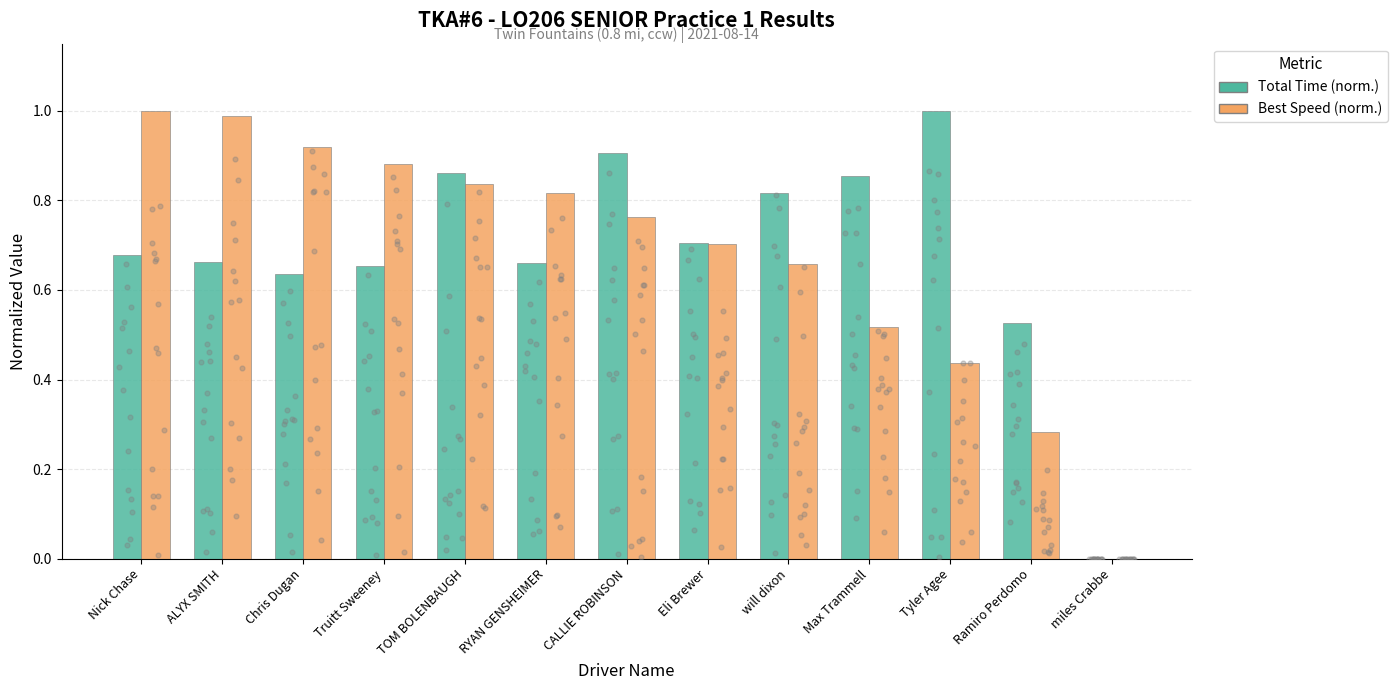

Which series reaches the maximum Y coordinate?

Total Time (normalized)